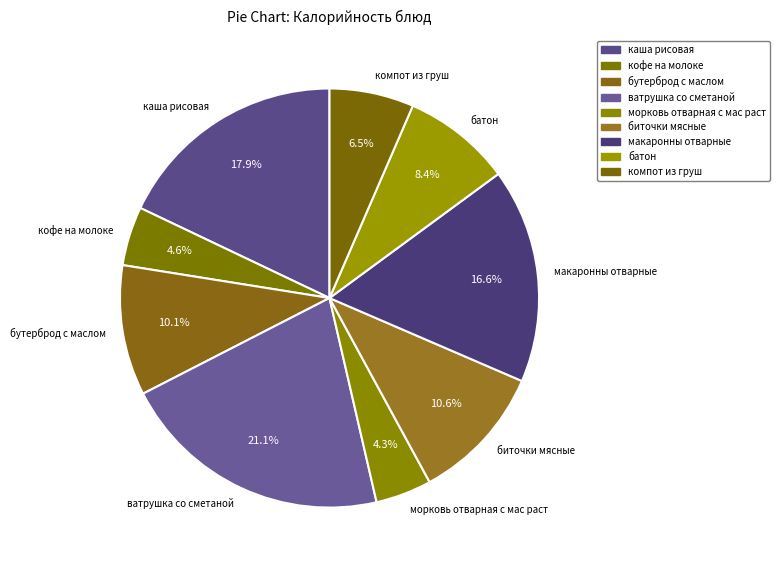

Is морковь отварная с мас раст the majority of the pie?

No